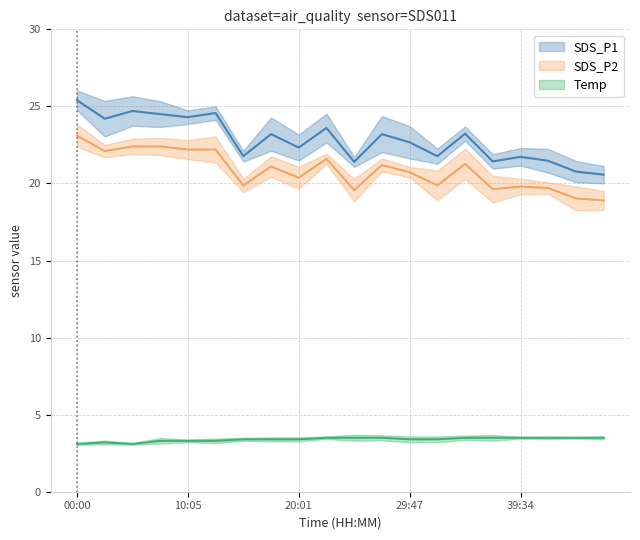

Where is Temp nearest to the value 3?

00:00